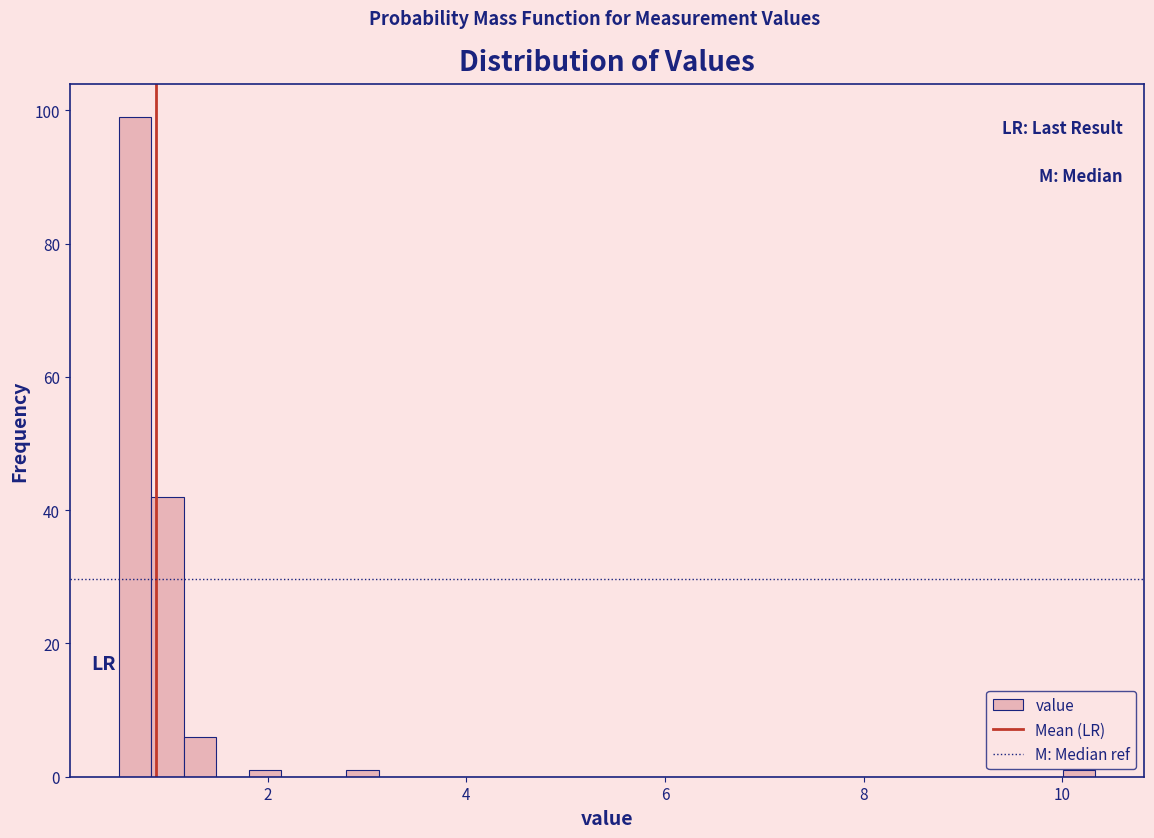

Around what value on the x-axis is the tallest bar? Give the approximate position of its centre, as read against the axis.

0.6